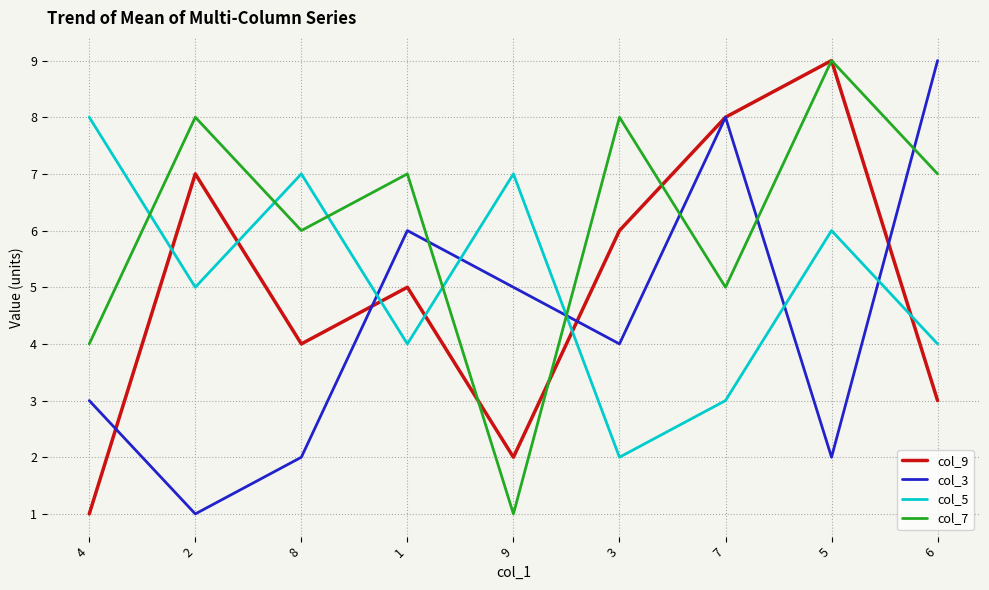

Where is col_9 nearest to the value 5?

1